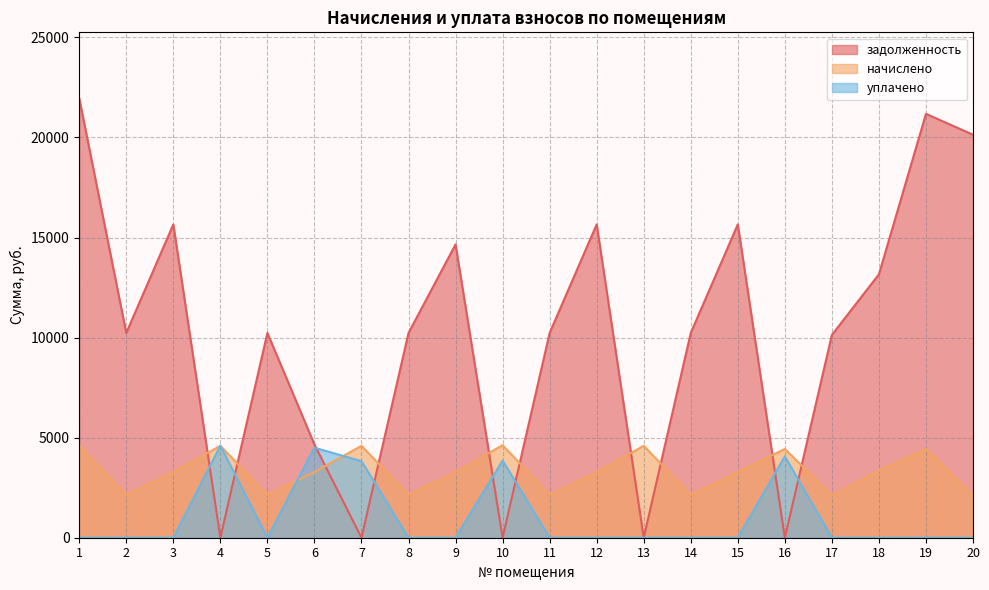

Is it true that уплачено equals 2933.8 at 12?

False